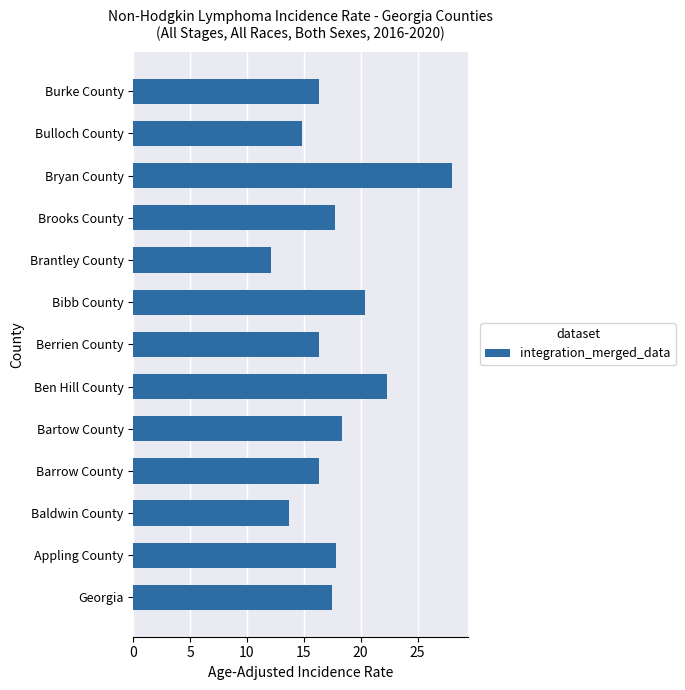

How many bars are there in total?

13